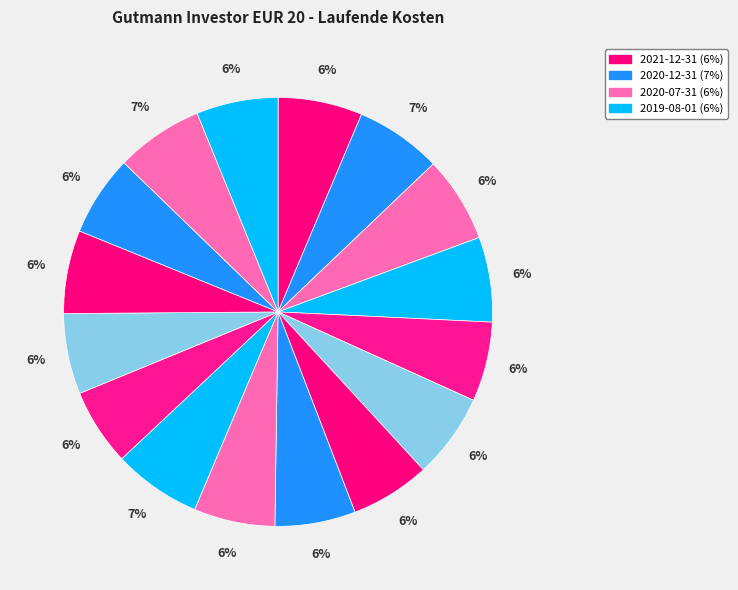

Count the number of slices in the pie.

16